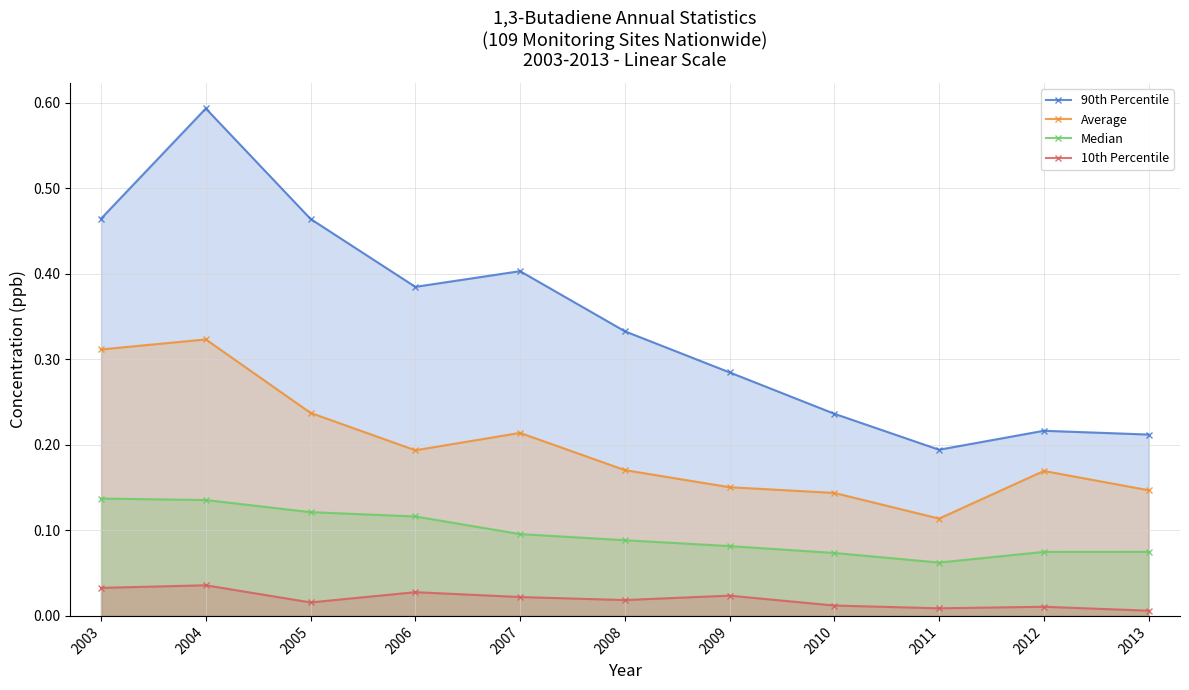

What is the average value of the Median series?

0.1